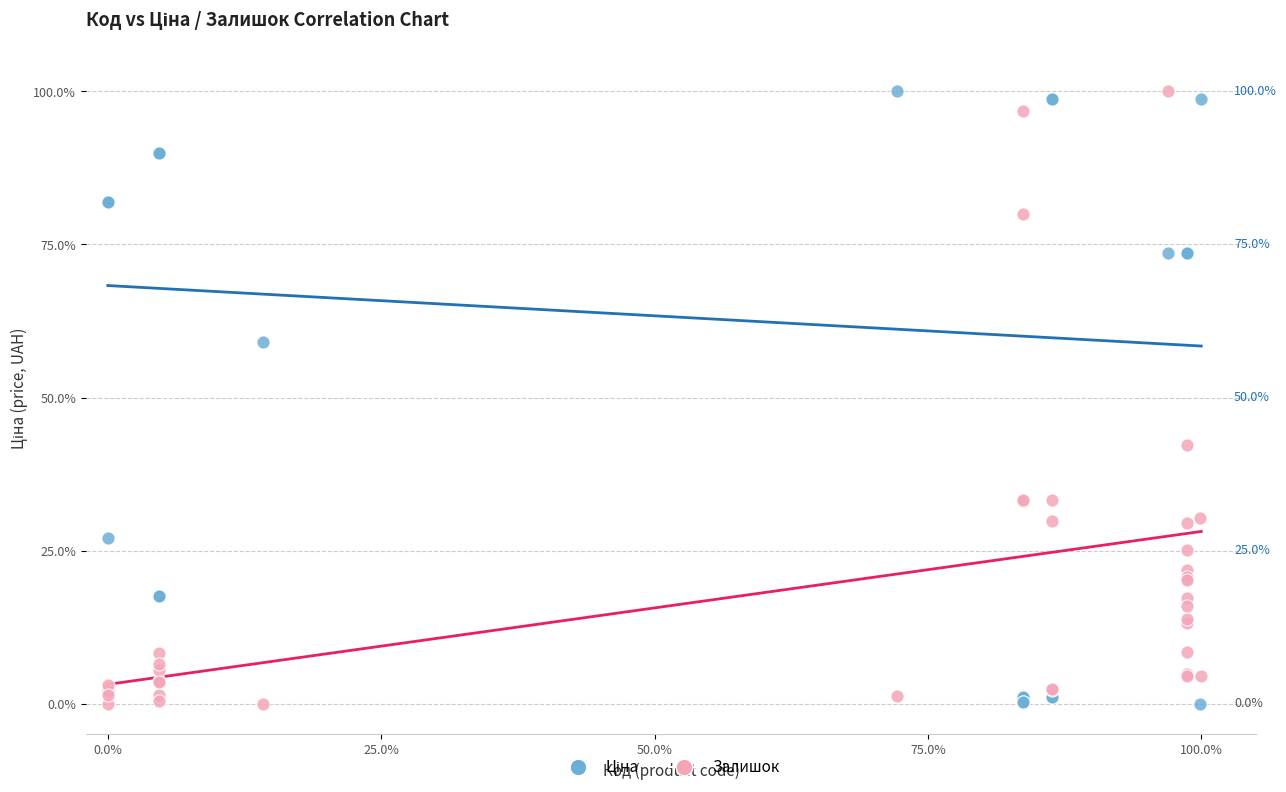

What is the X range (max minus min) for the scatter plot?

100.0